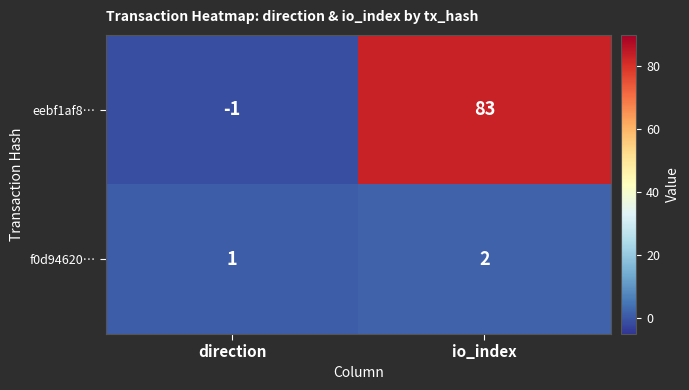

Where is f0d94620… nearest to the value 1?

direction